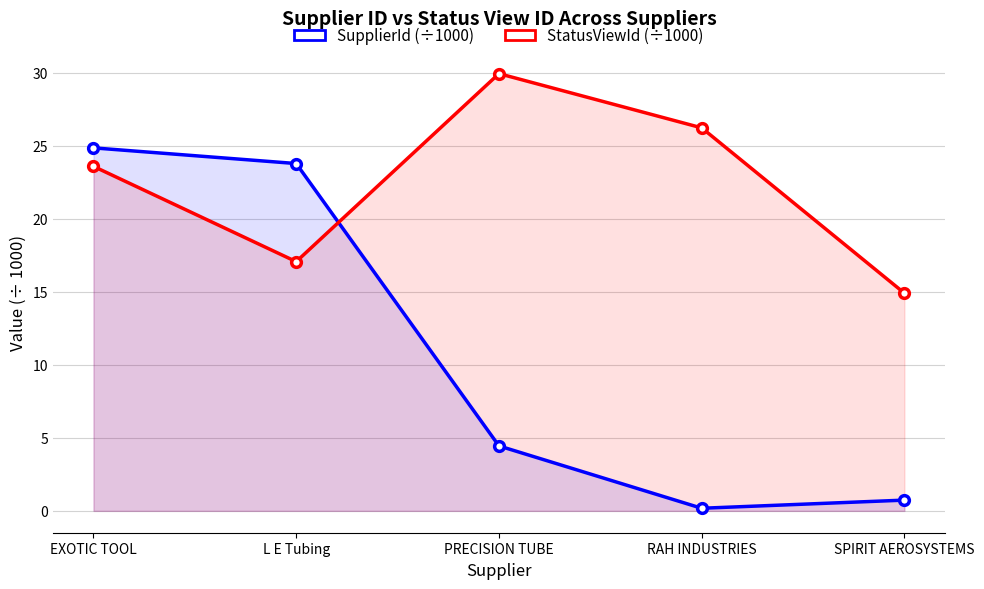

At EXOTIC TOOL, list the series in order from largest to smallest.

SupplierId (÷1000), StatusViewId (÷1000)